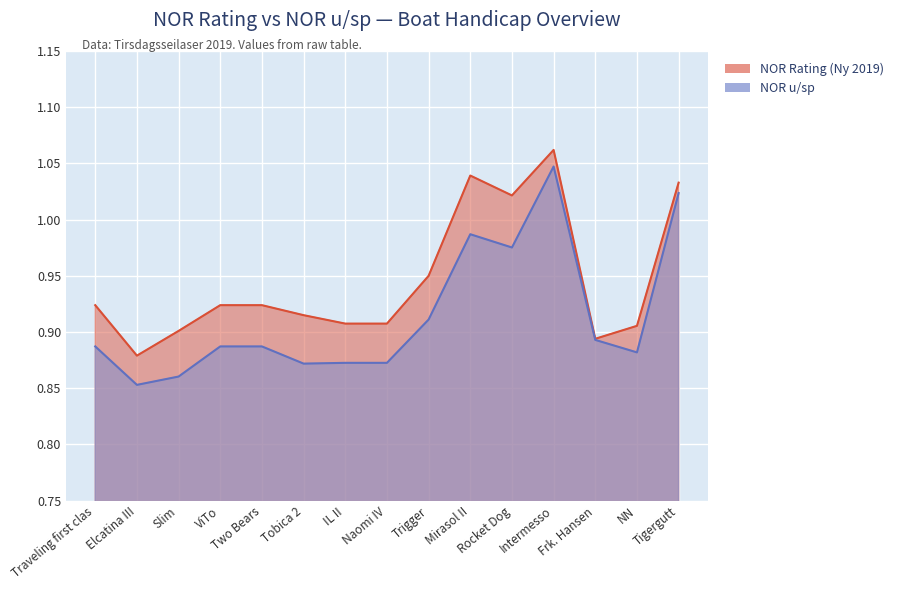

What is the label of the 9th point from the right?

IL II